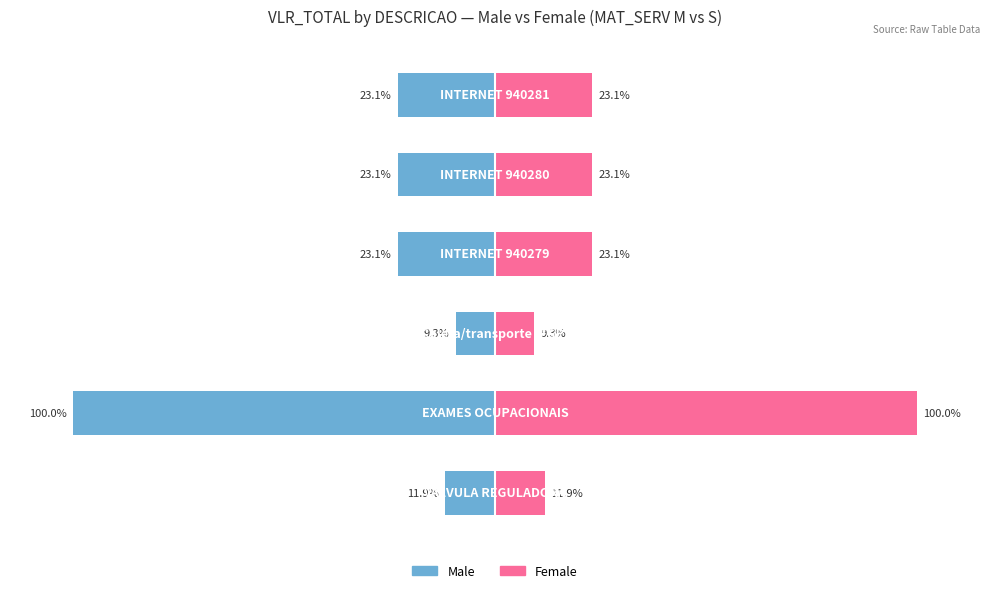

The value of Female at 3 is 35.3. True or false?

False